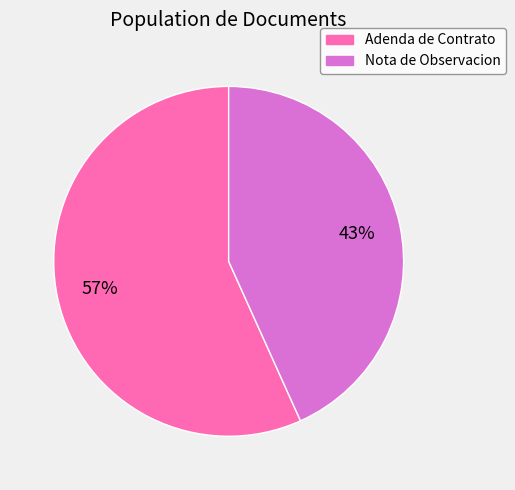

To the nearest percent, what is the average slice percentage?

50%